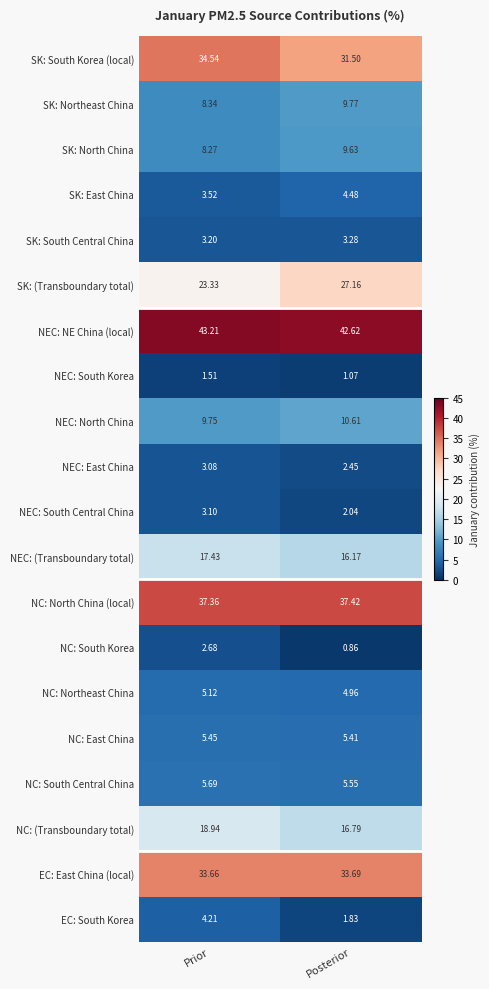

How many series are shown in this chart?

20